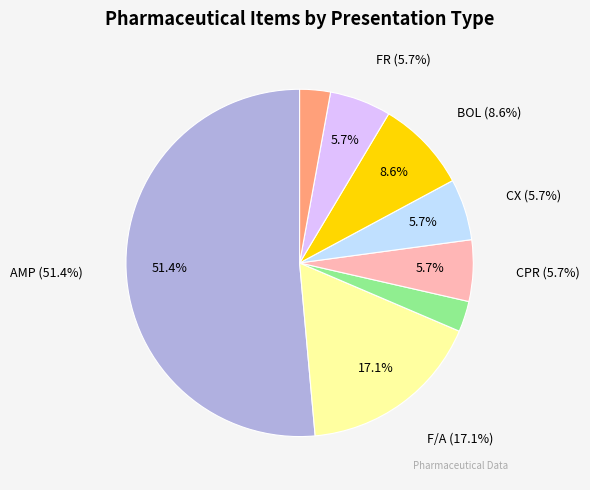

Which slice represents more than half of the pie?

AMP